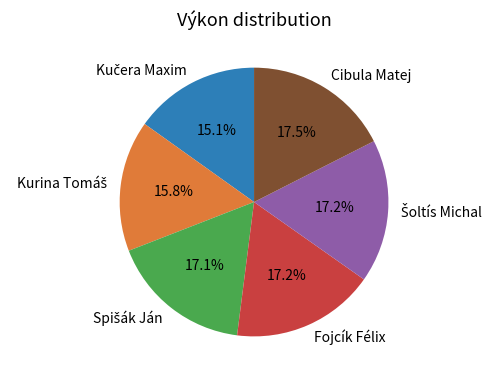

Is there any slice that represents more than half of the pie?

No